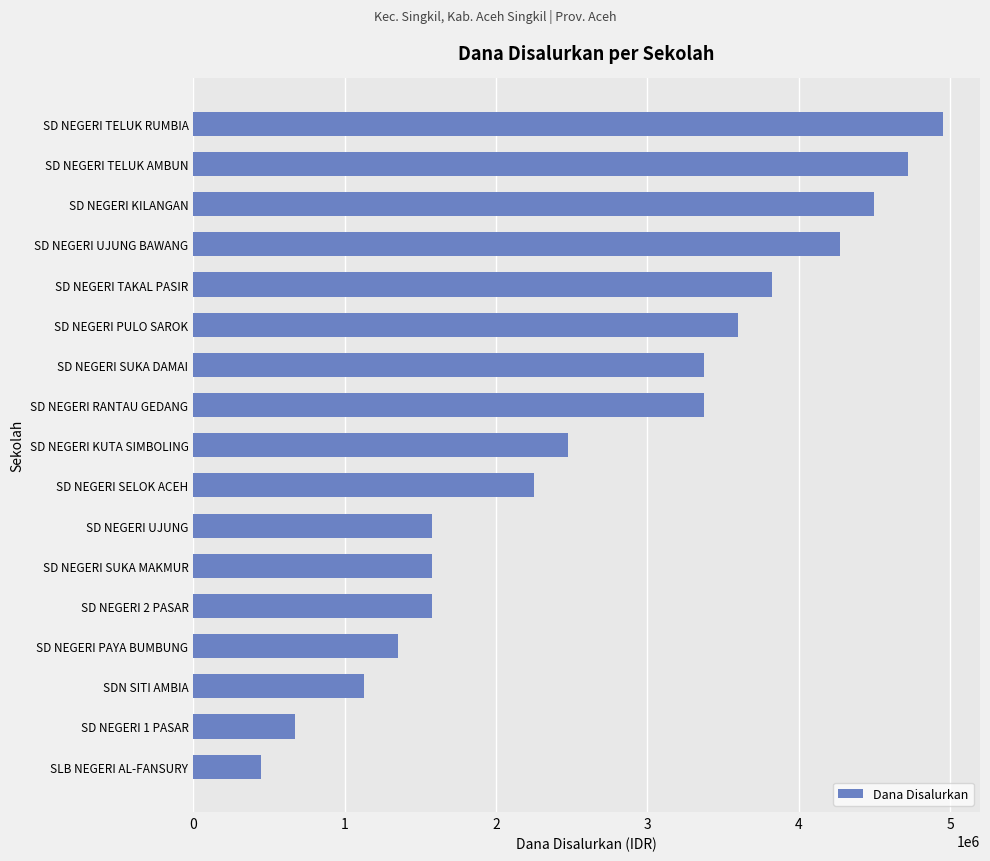

Is it true that the value at SD NEGERI TELUK AMBUN is 2816064?

False